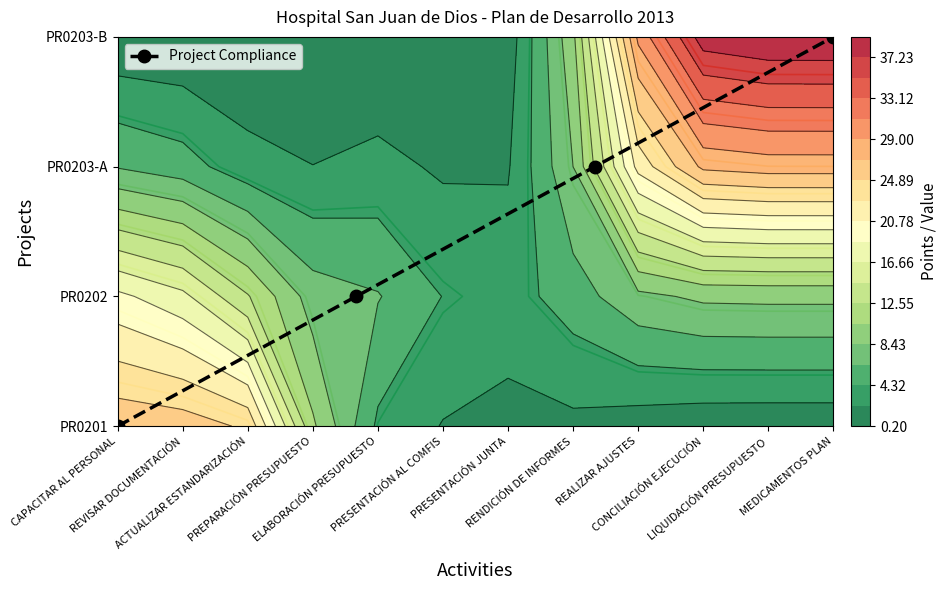

Count the number of categories in the chart.

4